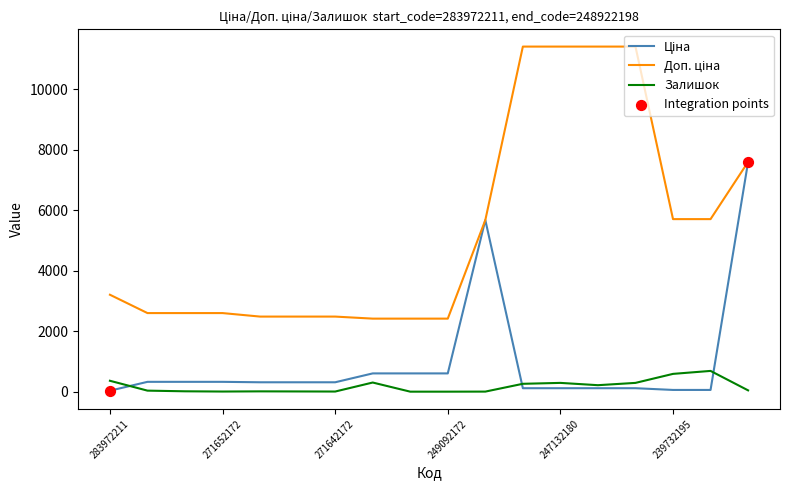

What is the greatest value displayed?

11410.0